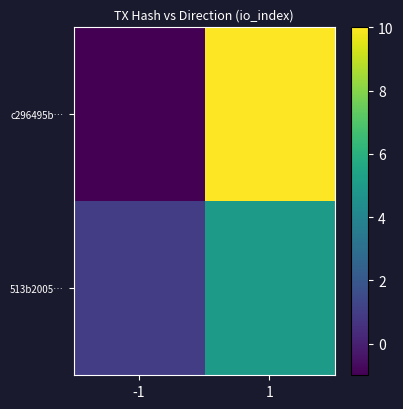

What is the minimum value shown in the chart?

-1